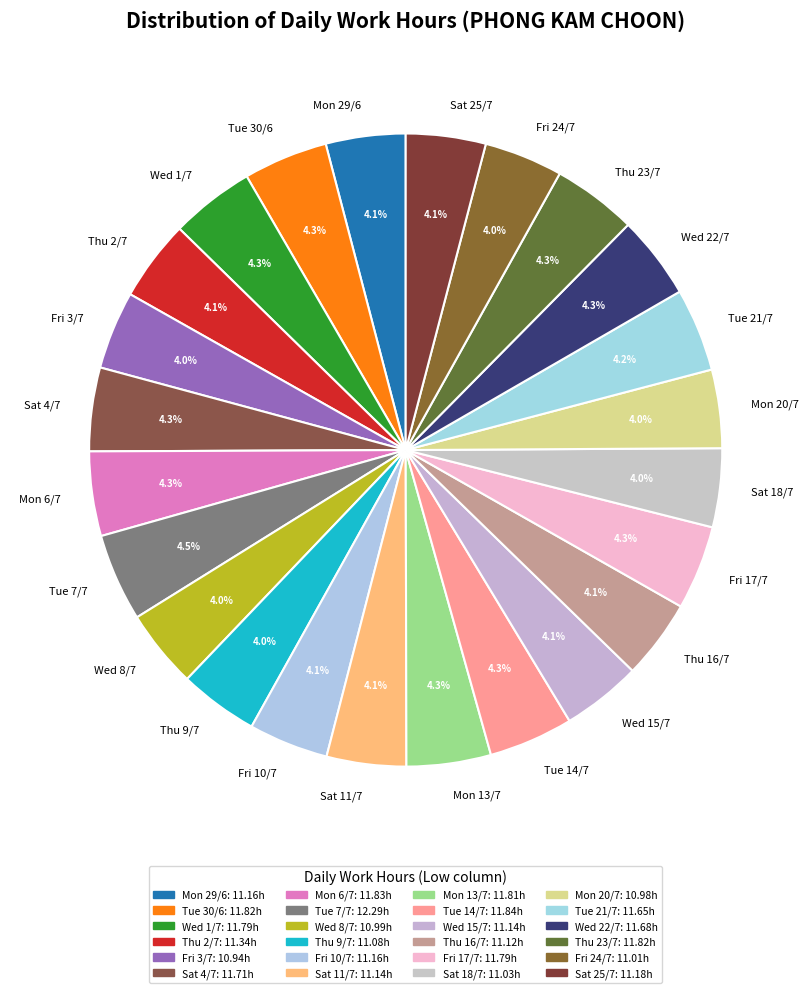

What is the total percentage of Mon 13/7 and Tue 30/6?

8.6%